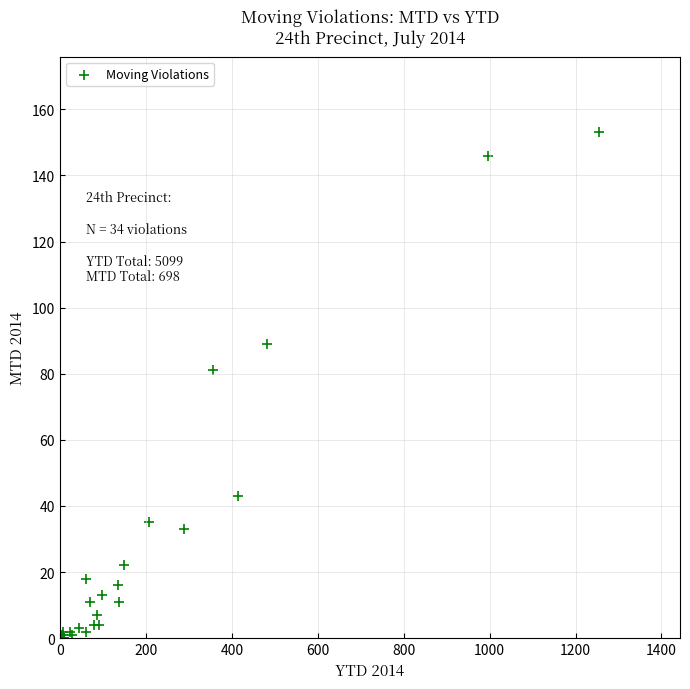

What Y value in the scatter plot is closest to 76?

81